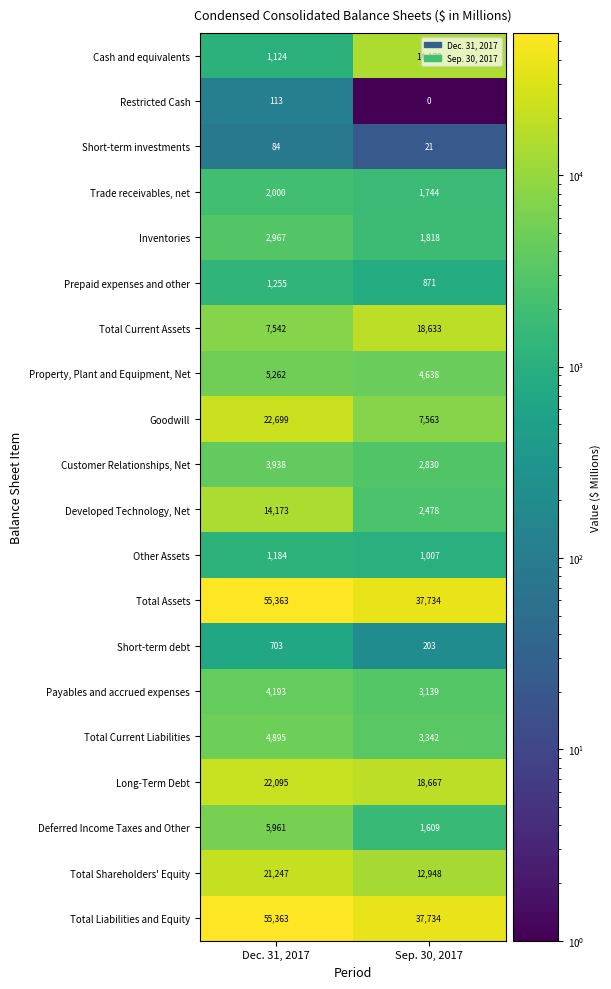

What is the sum of all Customer Relationships, Net values?

6768